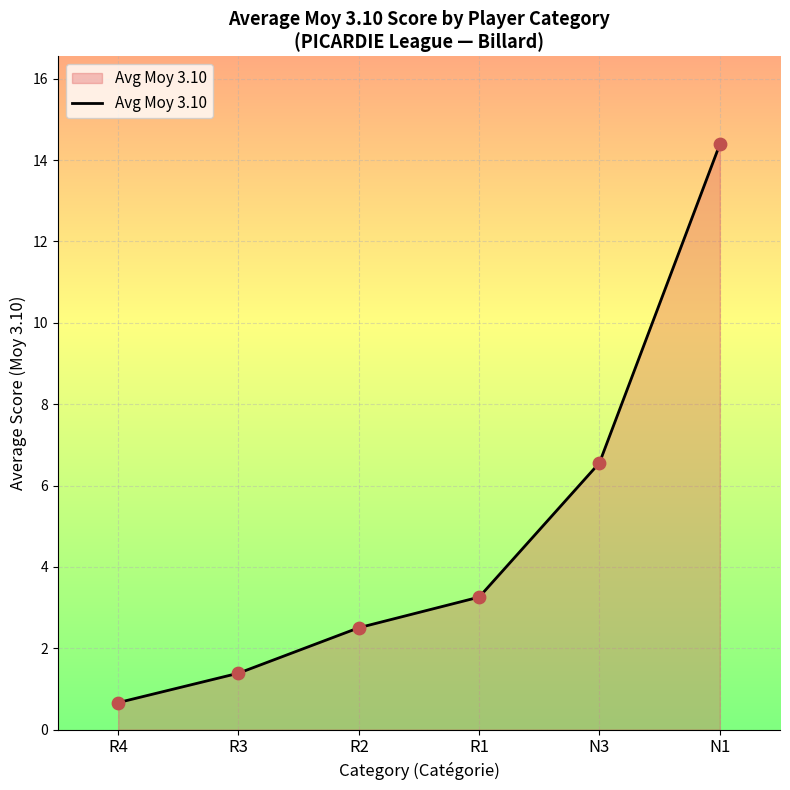

Which has a higher value, N3 or R2?

N3